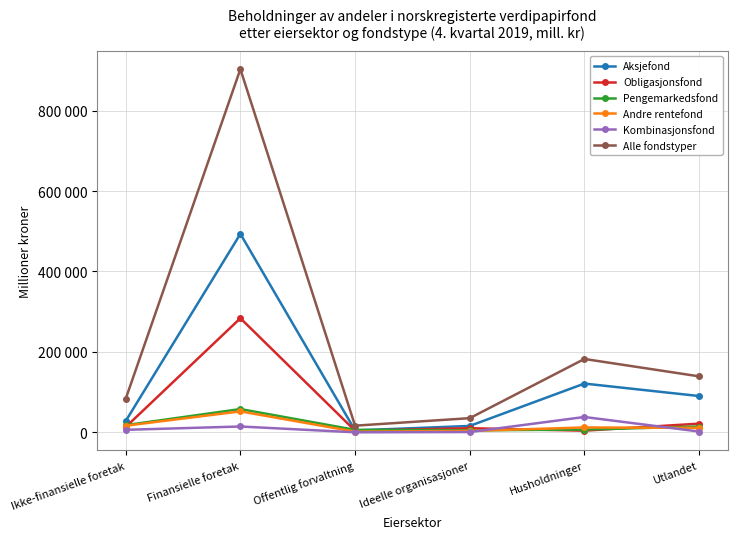

What position from the right is Husholdninger?

2